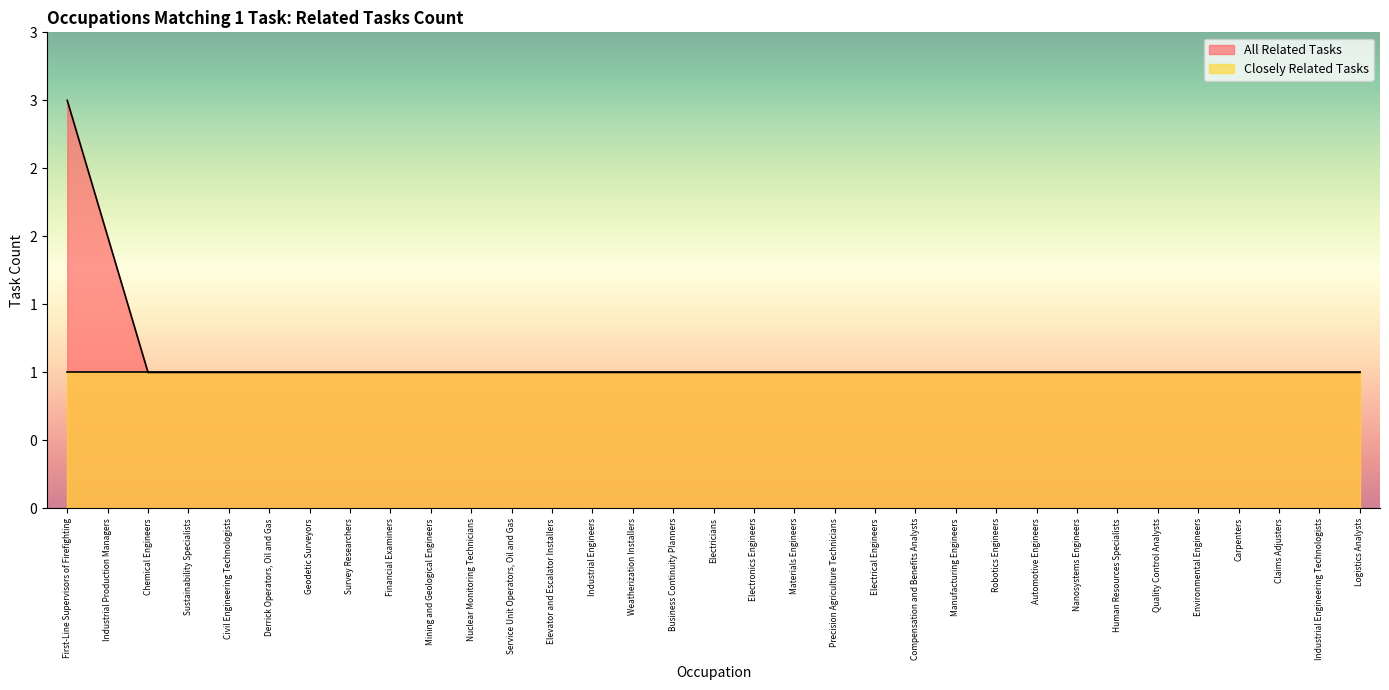

Which has a higher value, Business Continuity Planners or Nanosystems Engineers?

Business Continuity Planners